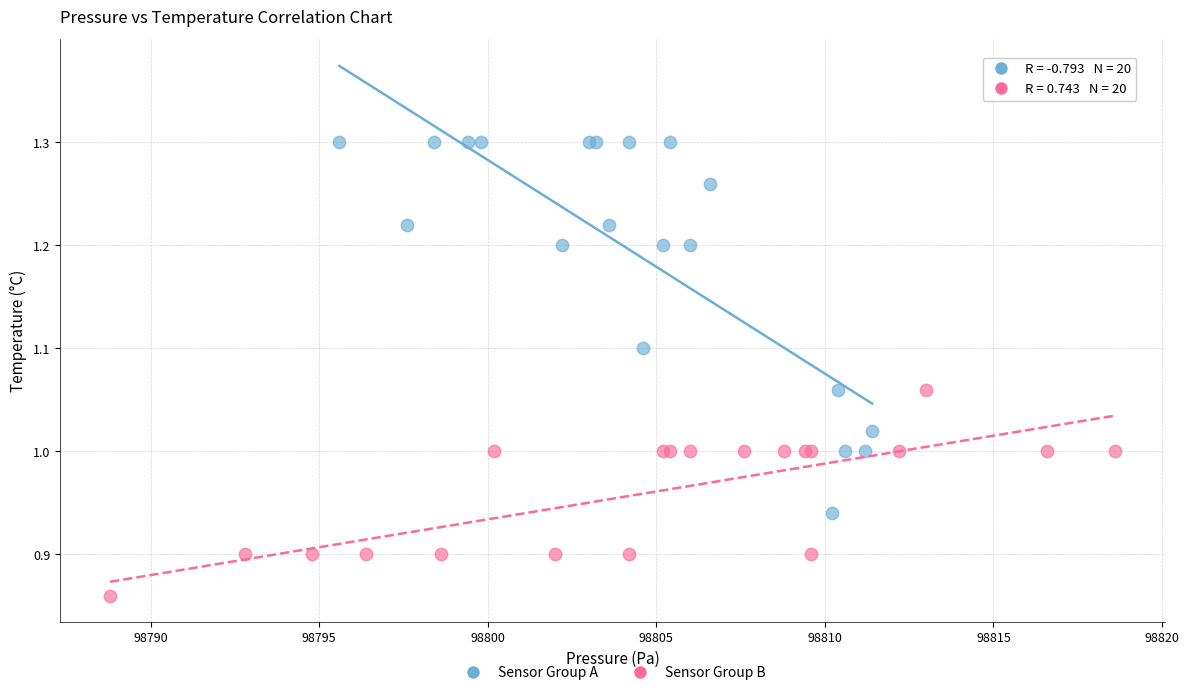

Which series contains the lowest Y value?

Sensor Group B